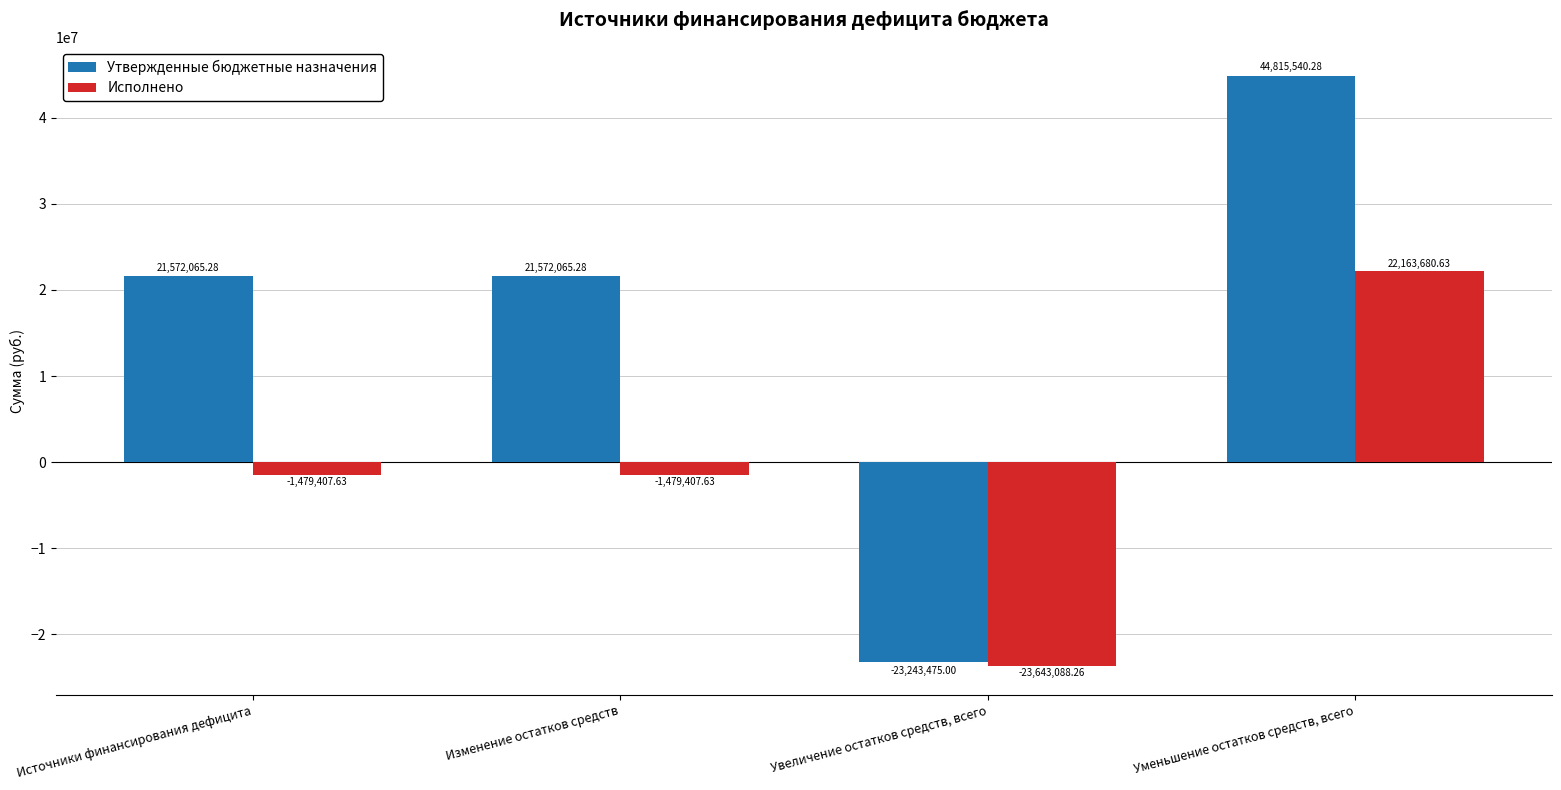

Which series has the largest range (max minus min)?

Утвержденные бюджетные назначения